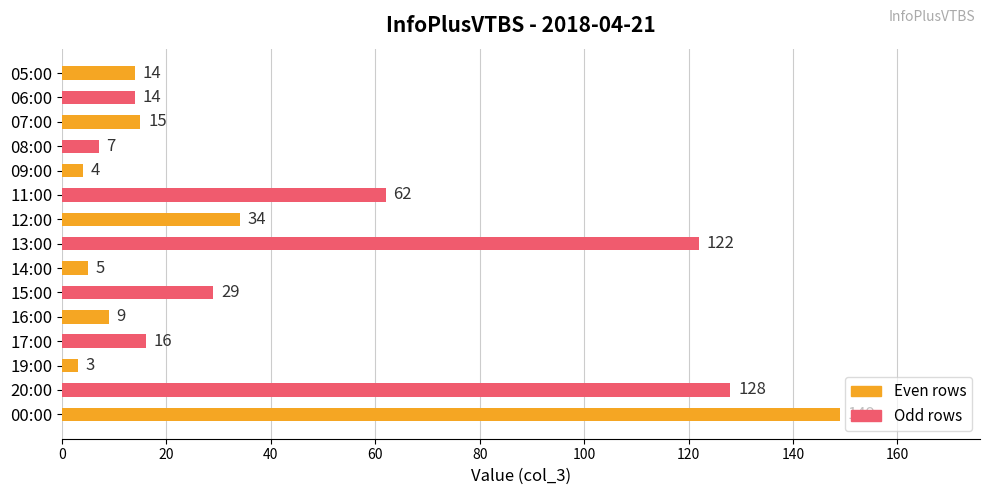

Does the chart contain any negative values?

No